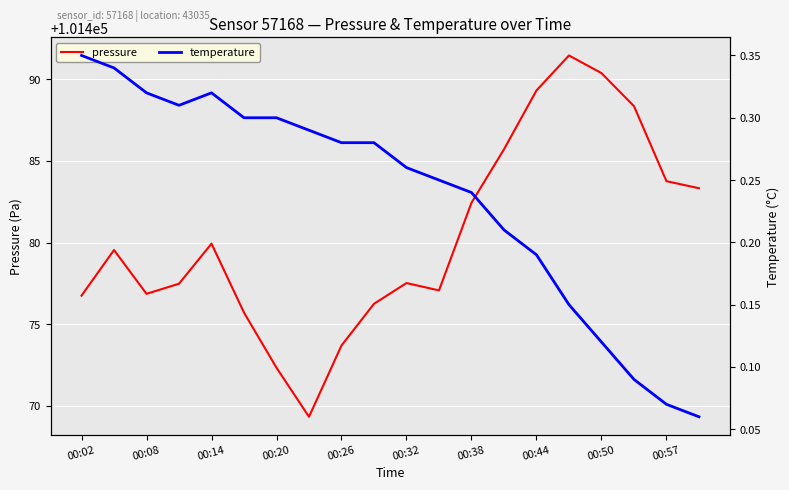

Which has a higher value, 17 or 19?

17